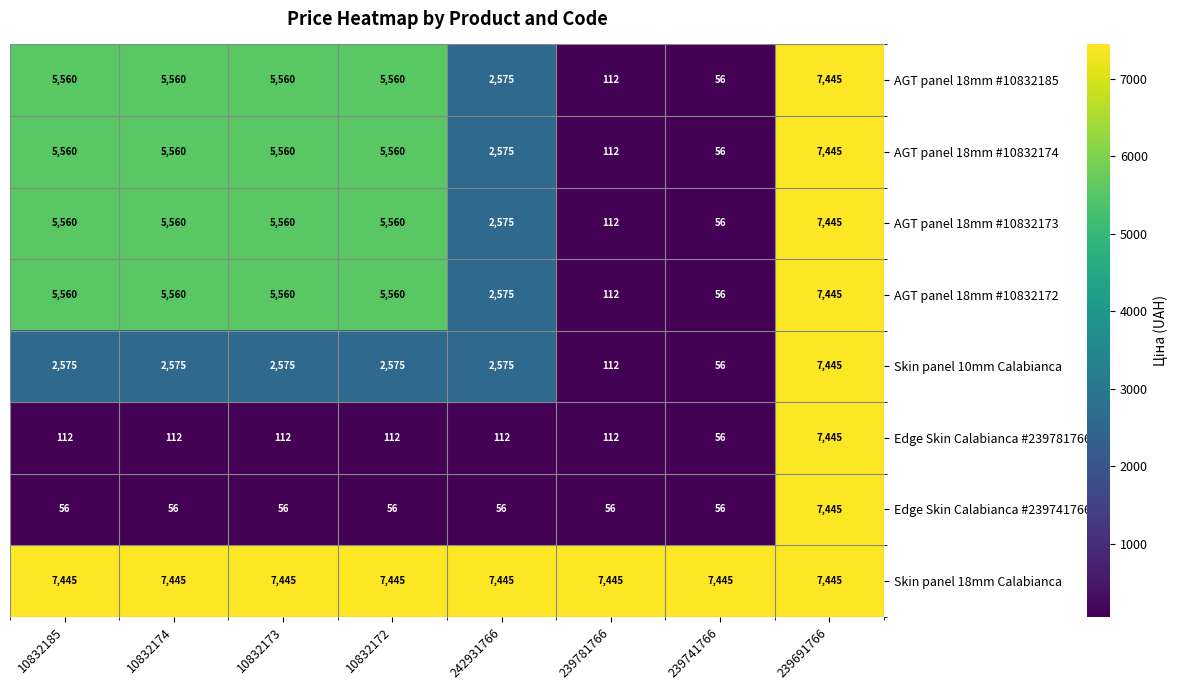

What is the maximum value shown in the chart?

7445